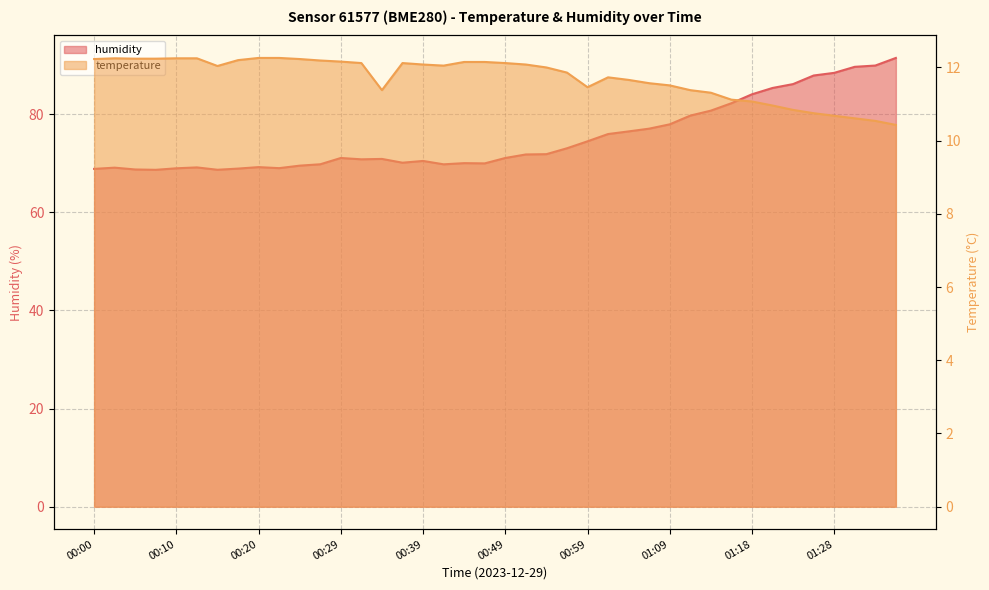

List the labels in order of humidity value, largest first.

01:35, 01:33, 01:30, 01:28, 01:26, 01:23, 01:21, 01:18, 01:16, 01:13, 01:11, 01:09, 01:06, 01:04, 01:01, 00:59, 00:56, 00:54, 00:51, 00:29, 00:49, 00:34, 00:32, 00:39, 00:37, 00:44, 00:46, 00:27, 00:42, 00:25, 00:20, 00:12, 00:03, 00:22, 00:10, 00:17, 00:00, 00:05, 00:15, 00:07